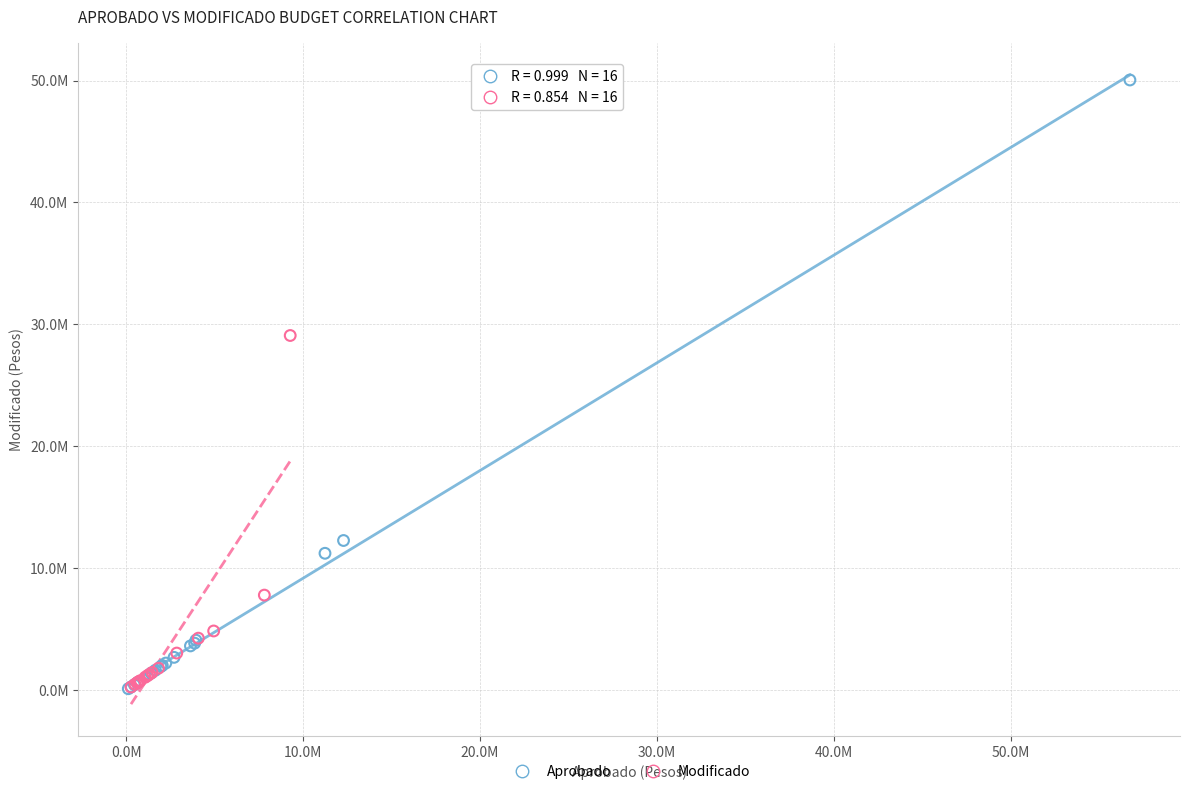

What are all the series names shown in the legend?

Aprobado, Modificado